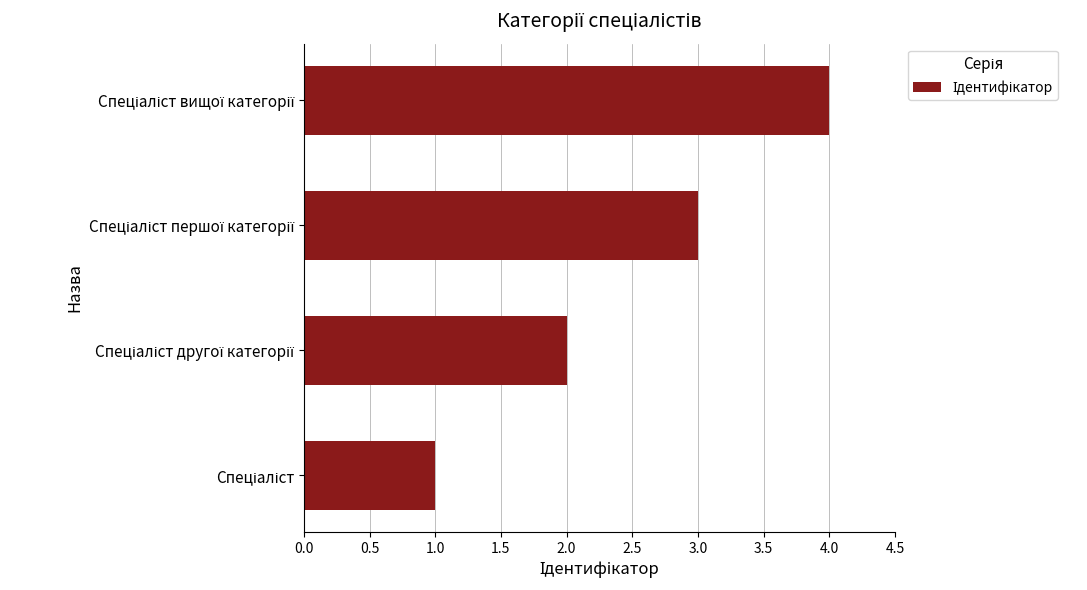

How many bars are there in total?

4